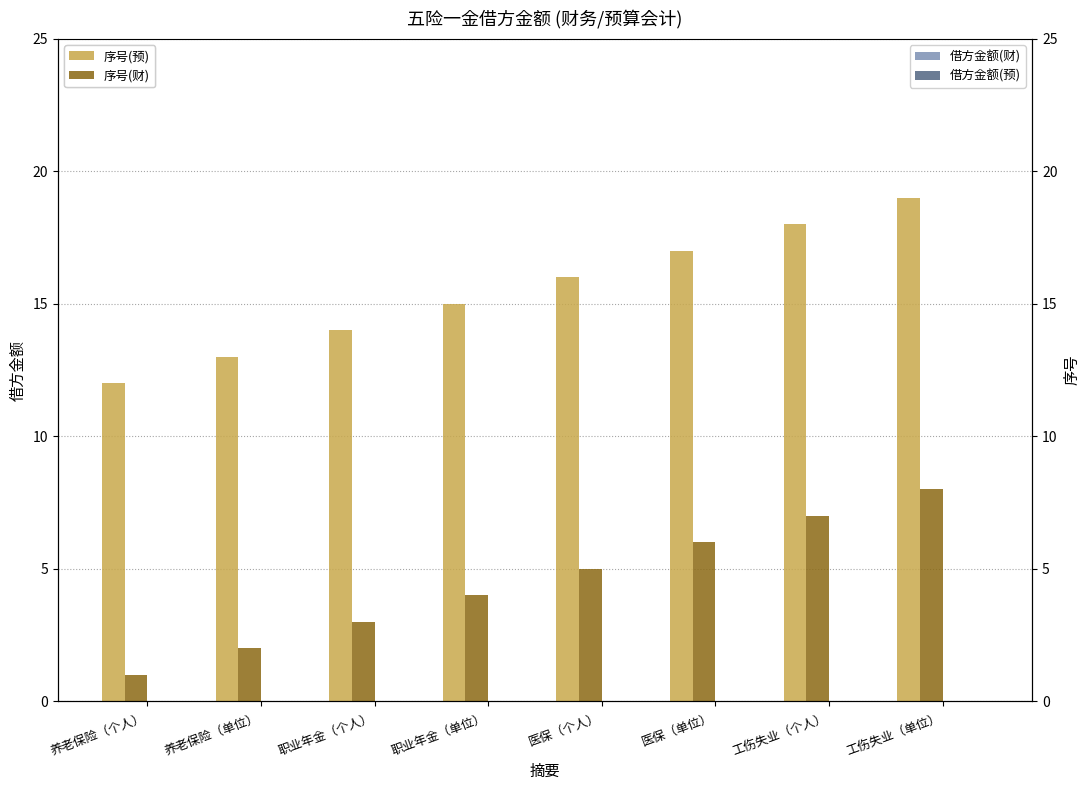

At which category does the chart reach its minimum across all series?

养老保险（个人）